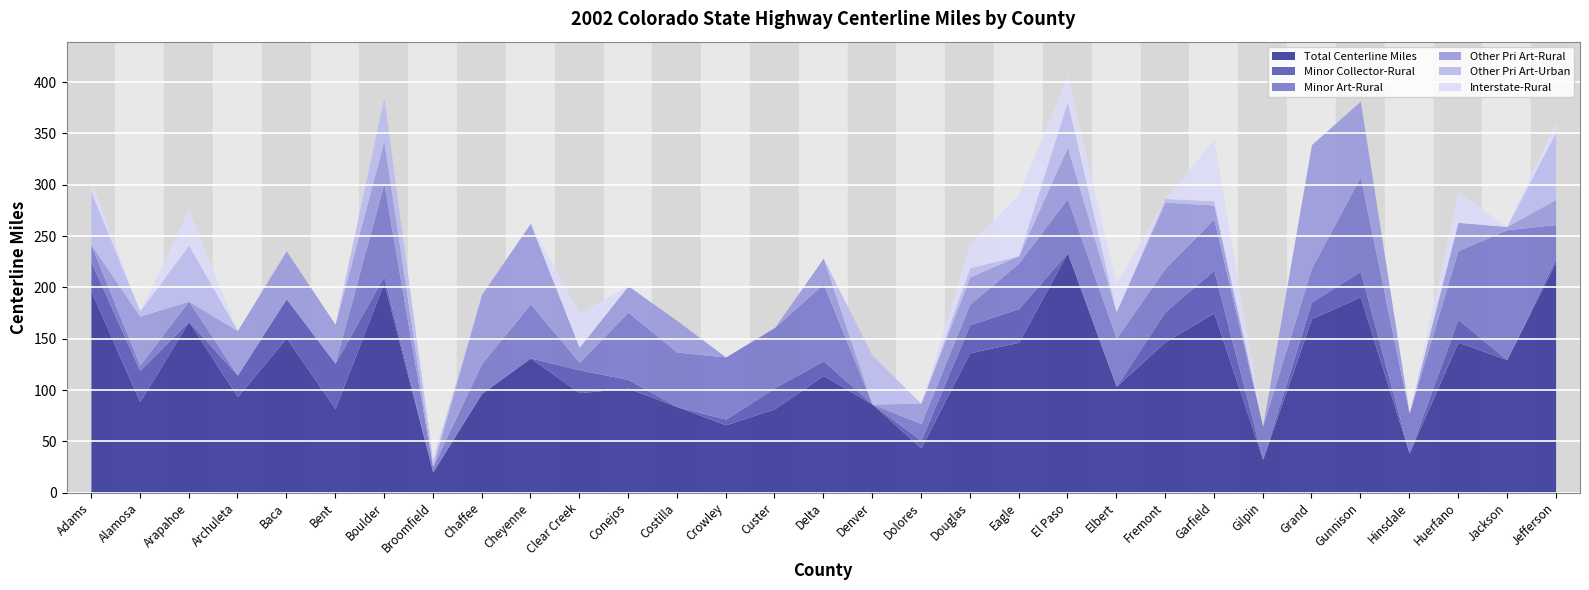

Which label corresponds to the smallest value in the chart?

Broomfield